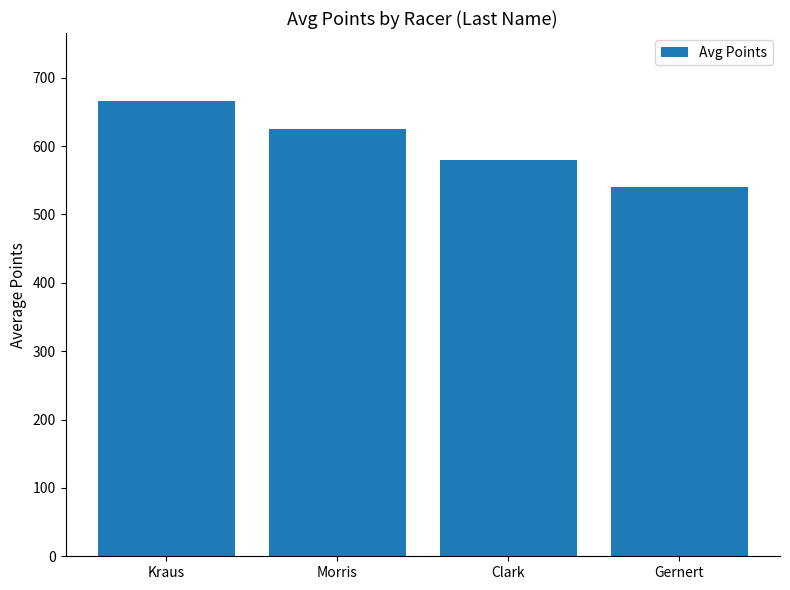

What is the approximate value at Gernert?

540.6